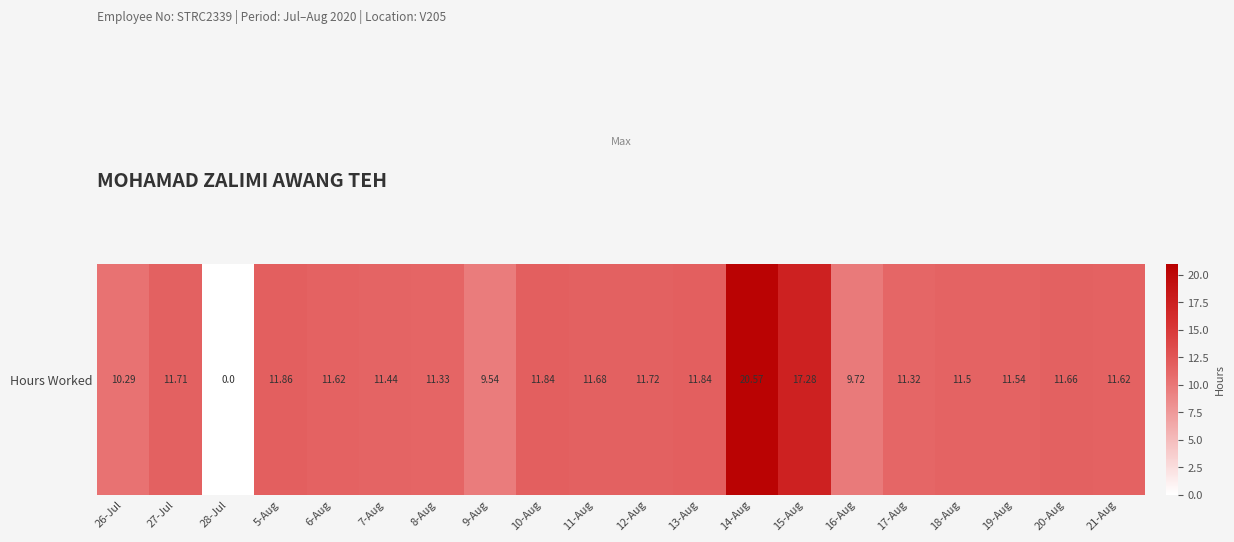

Rank the categories by value from lowest to highest.

28-Jul, 9-Aug, 16-Aug, 26-Jul, 17-Aug, 8-Aug, 7-Aug, 18-Aug, 19-Aug, 6-Aug, 21-Aug, 20-Aug, 11-Aug, 27-Jul, 12-Aug, 10-Aug, 13-Aug, 5-Aug, 15-Aug, 14-Aug